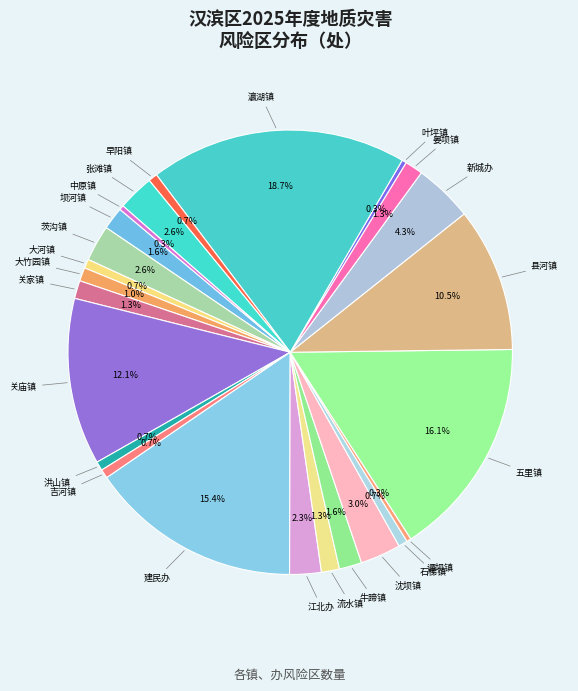

Rank the categories by value from highest to lowest.

瀛湖镇, 五里镇, 建民办, 关庙镇, 县河镇, 新城办, 沈坝镇, 茨沟镇, 张滩镇, 江北办, 坝河镇, 牛蹄镇, 关家镇, 流水镇, 晏坝镇, 大竹园镇, 大河镇, 洪山镇, 吉河镇, 石梯镇, 早阳镇, 谭坝镇, 叶坪镇, 中原镇